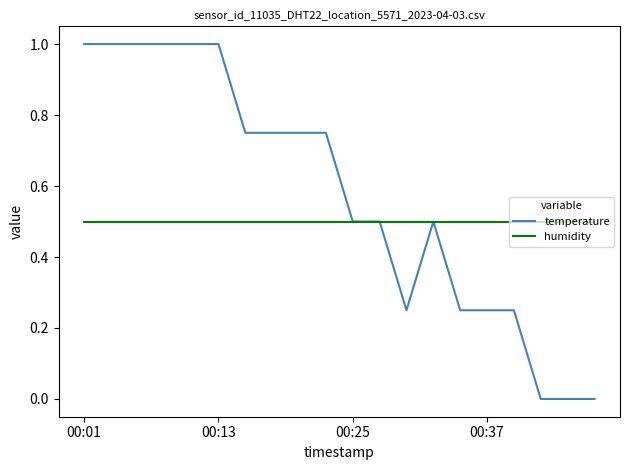

List the series in order of their overall mean, highest first.

temperature, humidity